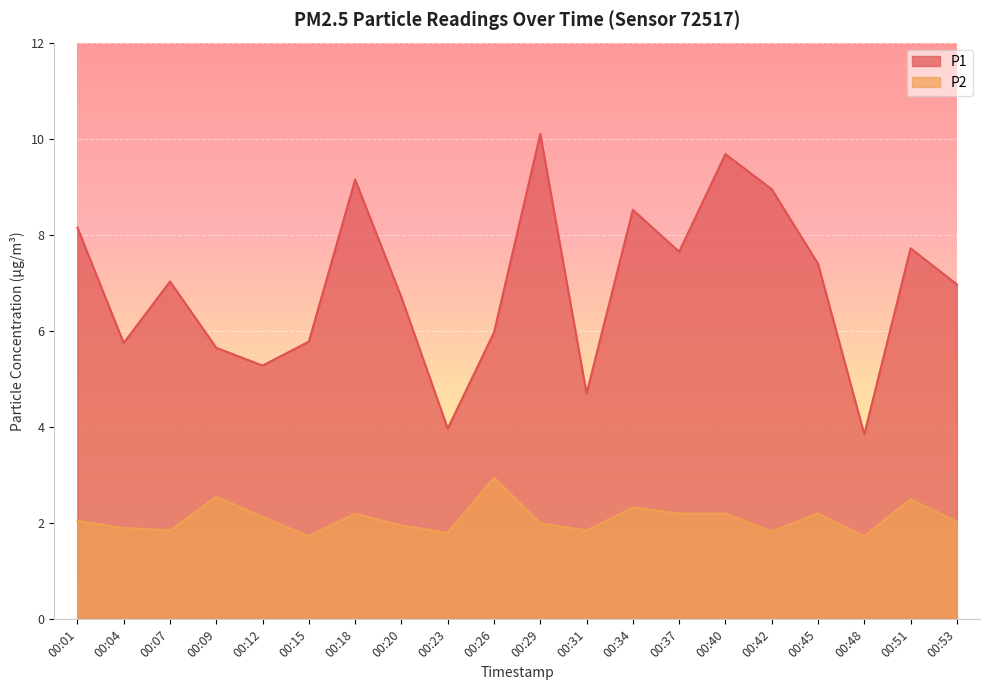

Is it true that P2 equals 1.7 at 00:48?

True